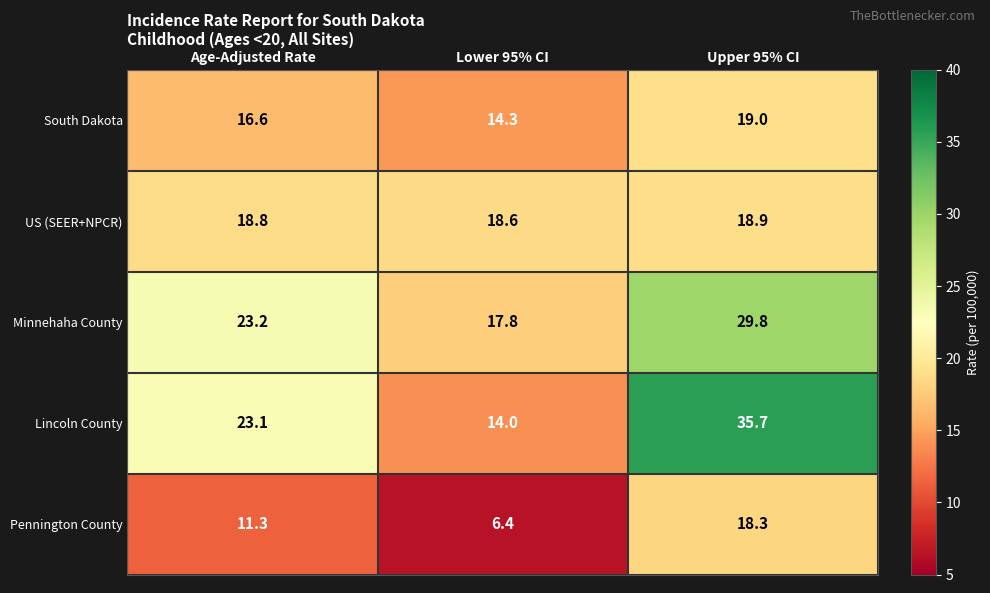

Which series has the largest total across all categories?

Lincoln County